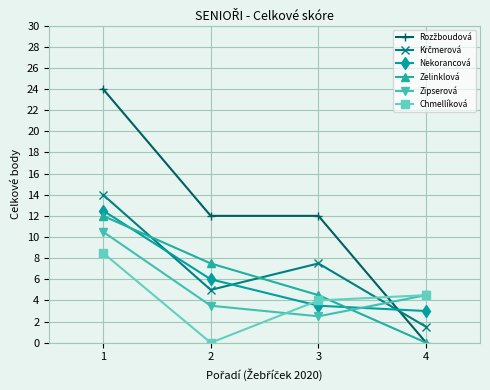

Is this an area chart (filled region under the line)?

No